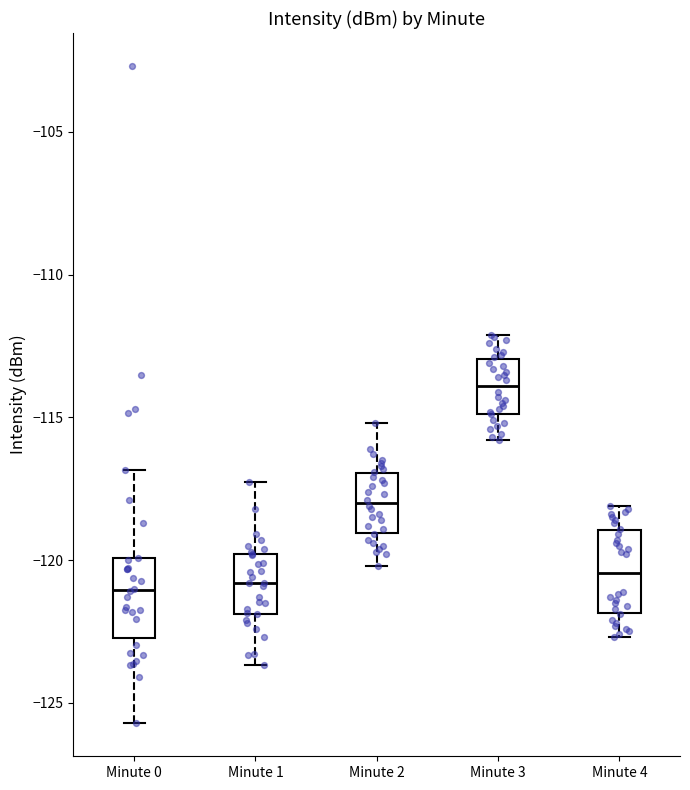

Where does the lower whisker of the box for Minute 0 end on the y-axis? The values are not printed on the chart, so give them approximately, as read against the axis.

-125.5